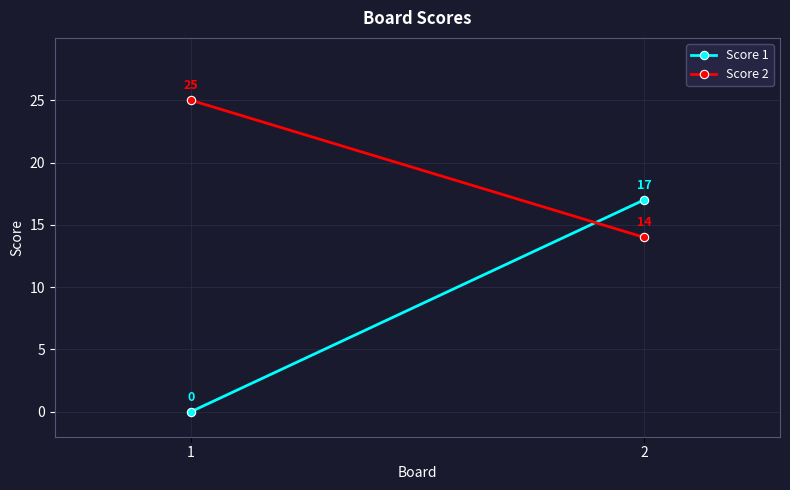

What is the difference between the highest and lowest values at 1?

25